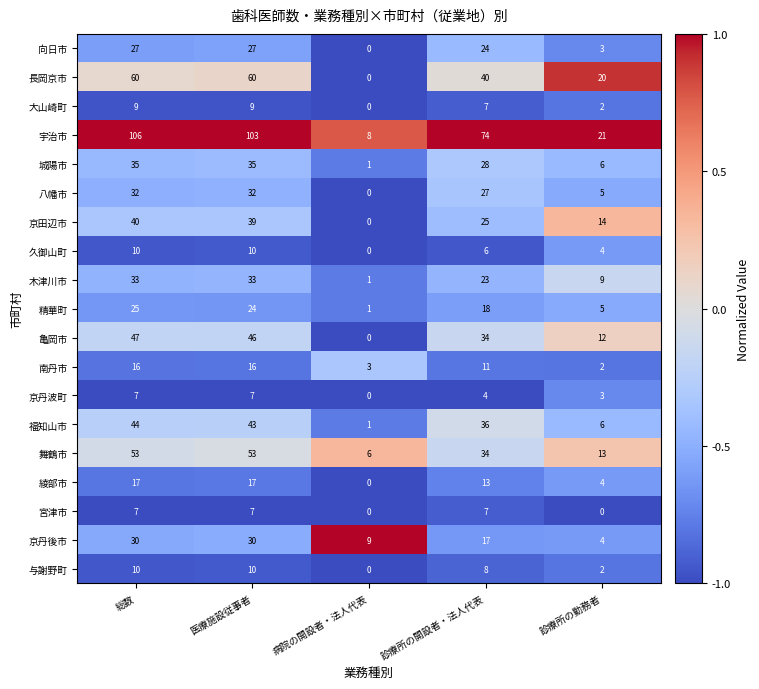

What is the difference between the second highest and second lowest values in the 長岡京市 series?

40